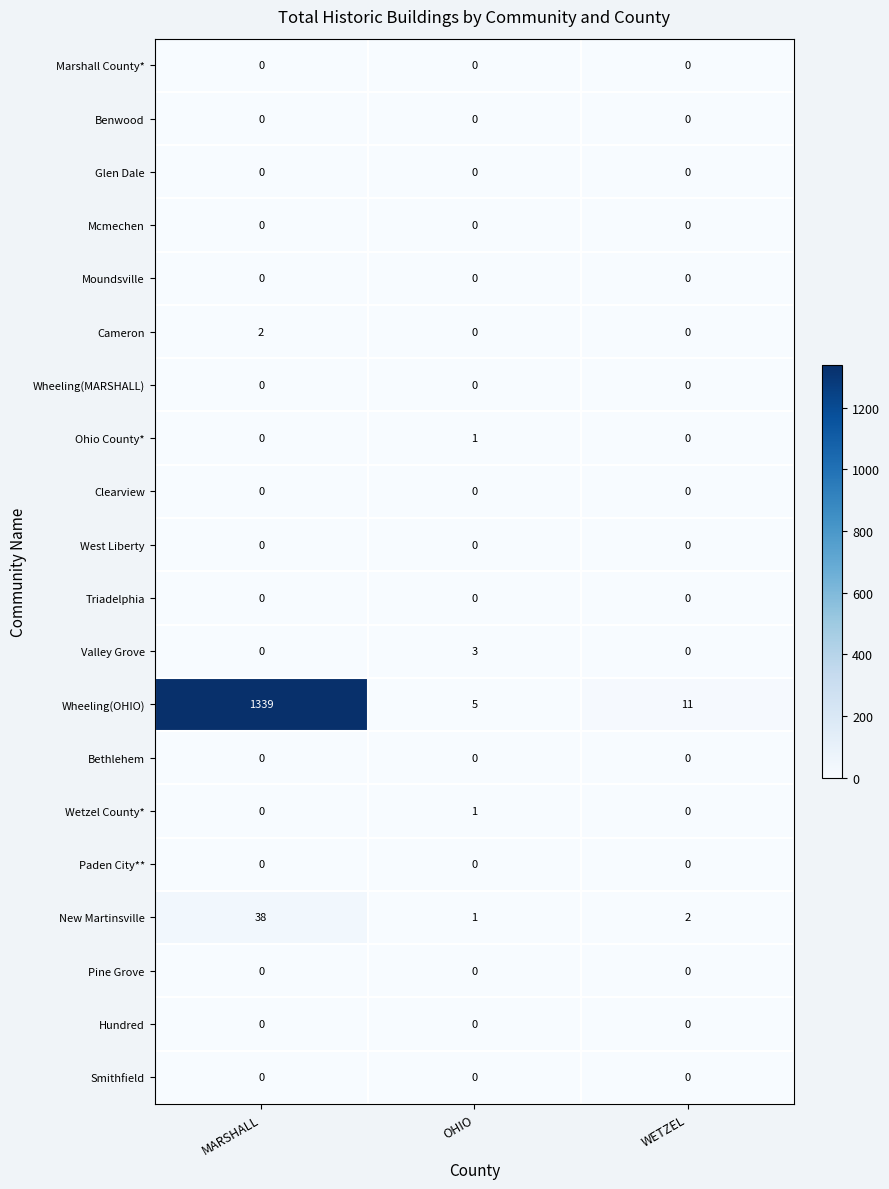

At which category does the chart reach its peak across all series?

MARSHALL